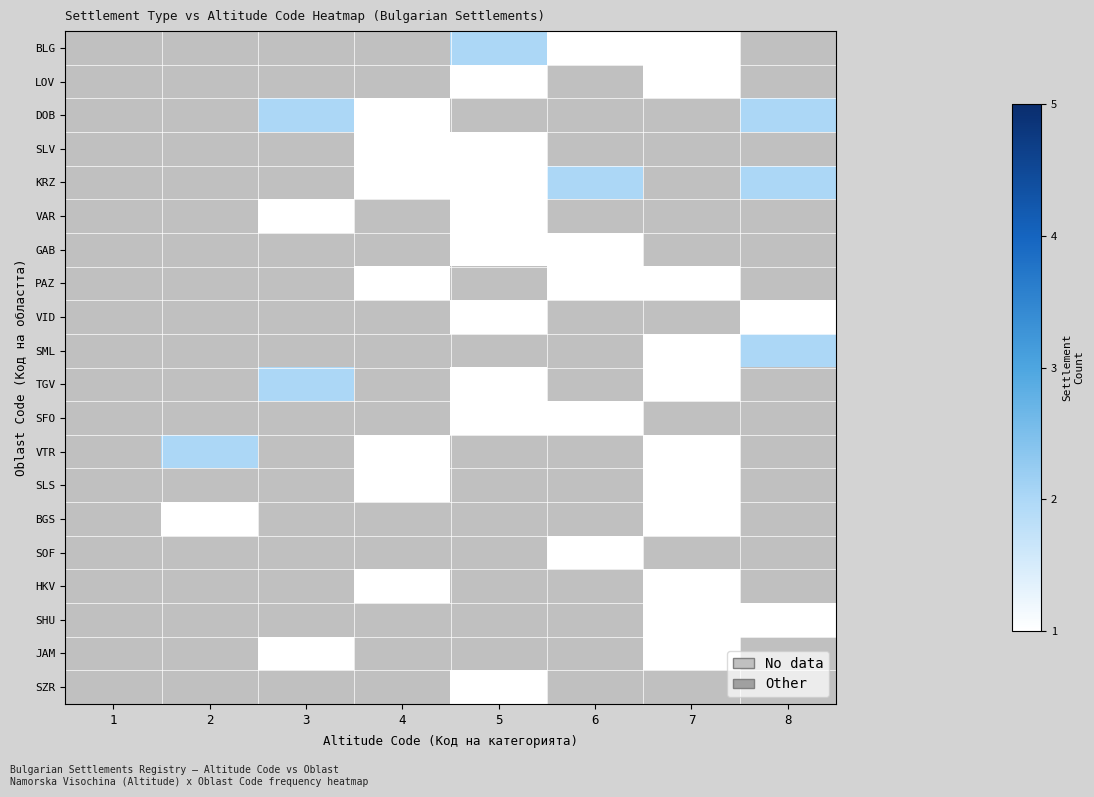

Count the number of categories in the chart.

8